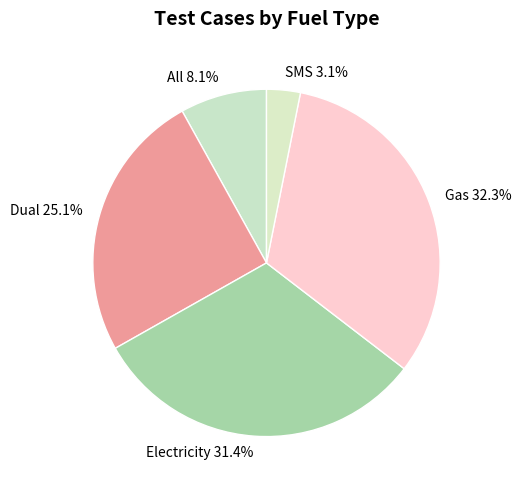

To the nearest percent, what portion does Dual represent?

25%